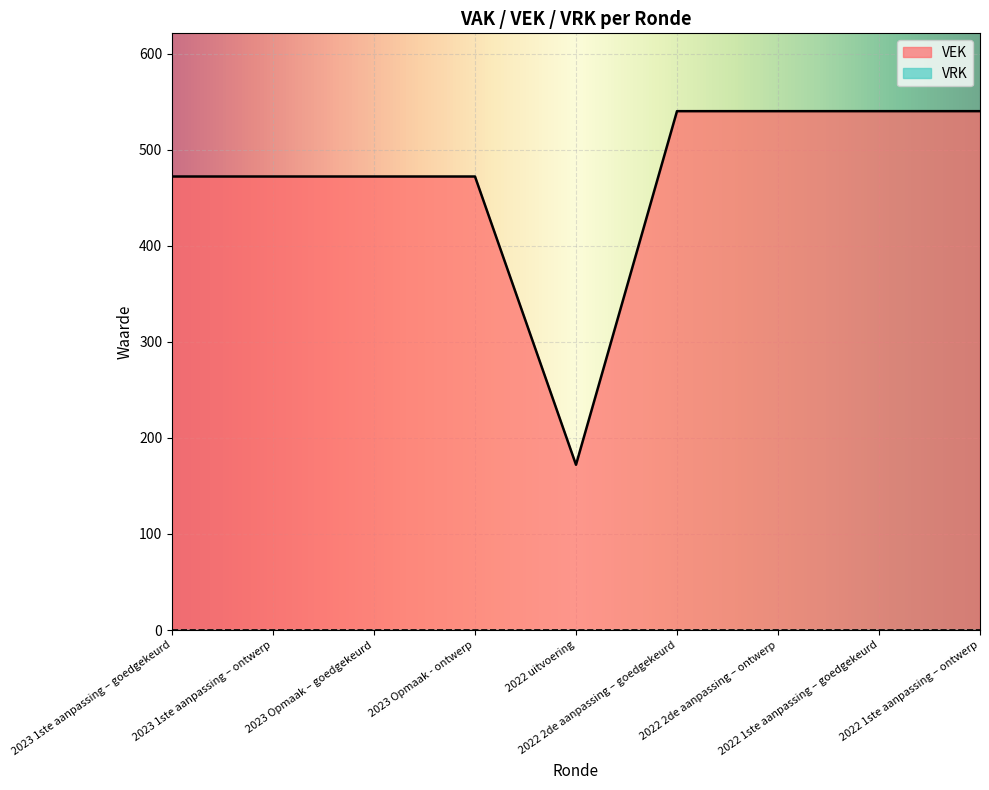

What is the value of the 3rd point from the left?

472